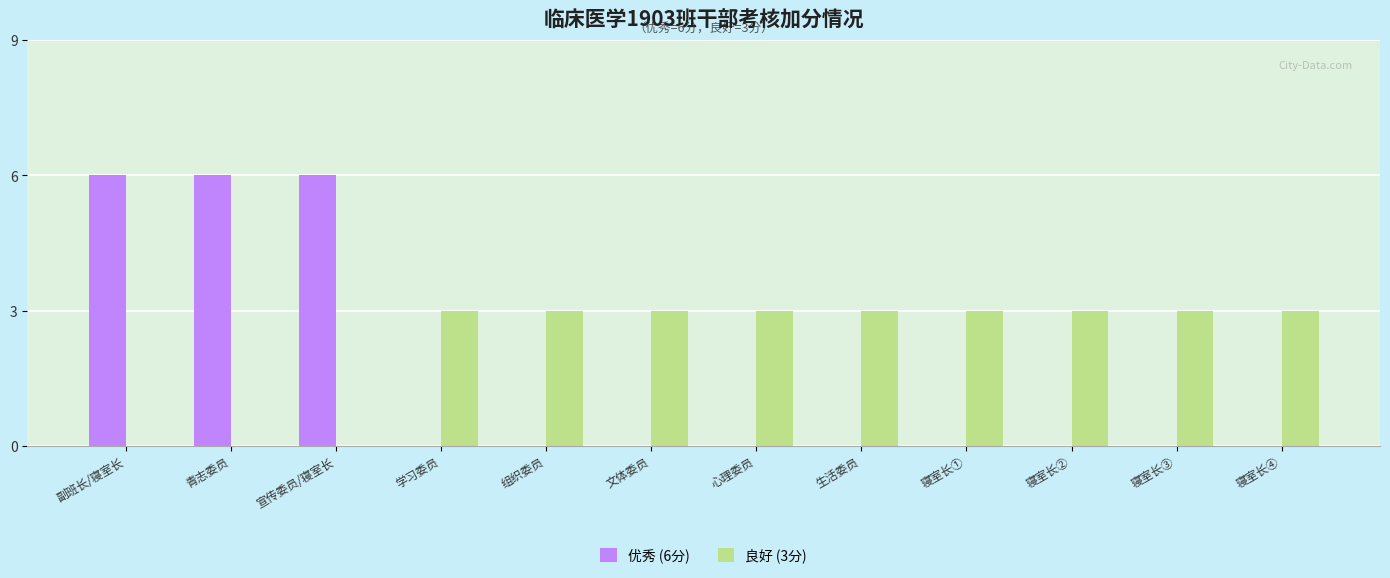

Is it true that 优秀 (6分) equals 6 at 副班长/寝室长?

True